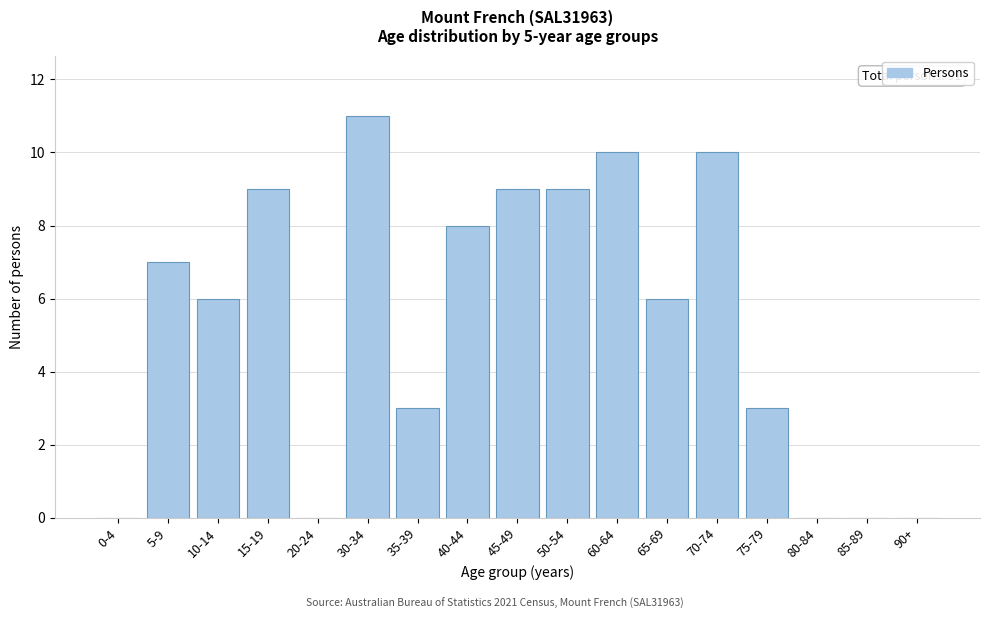

Reading left to right, transcribe all the data shown in this chart.

0-4=0	5-9=7	10-14=6	15-19=9	20-24=0	30-34=11	35-39=3	40-44=8	45-49=9	50-54=9	60-64=10	65-69=6	70-74=10	75-79=3	80-84=0	85-89=0	90+=0